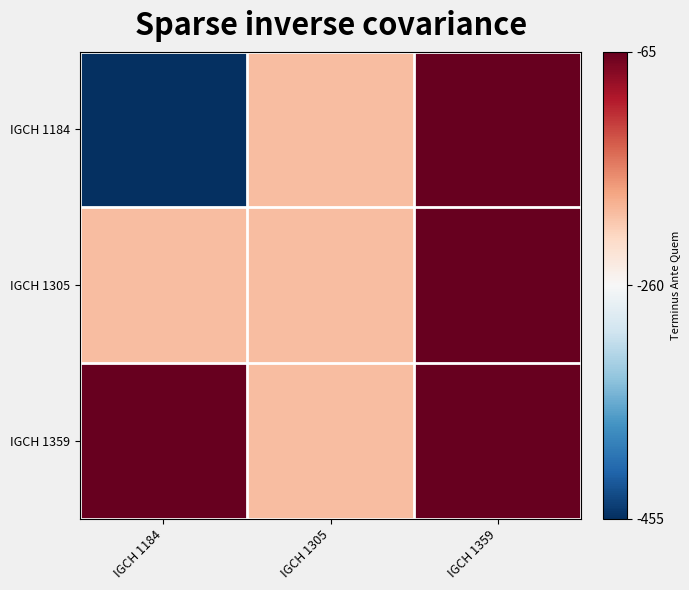

Reading right to left, what are all the values shown in this chart?

IGCH 1184: IGCH 1359=-65	IGCH 1305=-200	IGCH 1184=-455
IGCH 1305: IGCH 1359=-65	IGCH 1305=-200	IGCH 1184=-200
IGCH 1359: IGCH 1359=-65	IGCH 1305=-200	IGCH 1184=-65